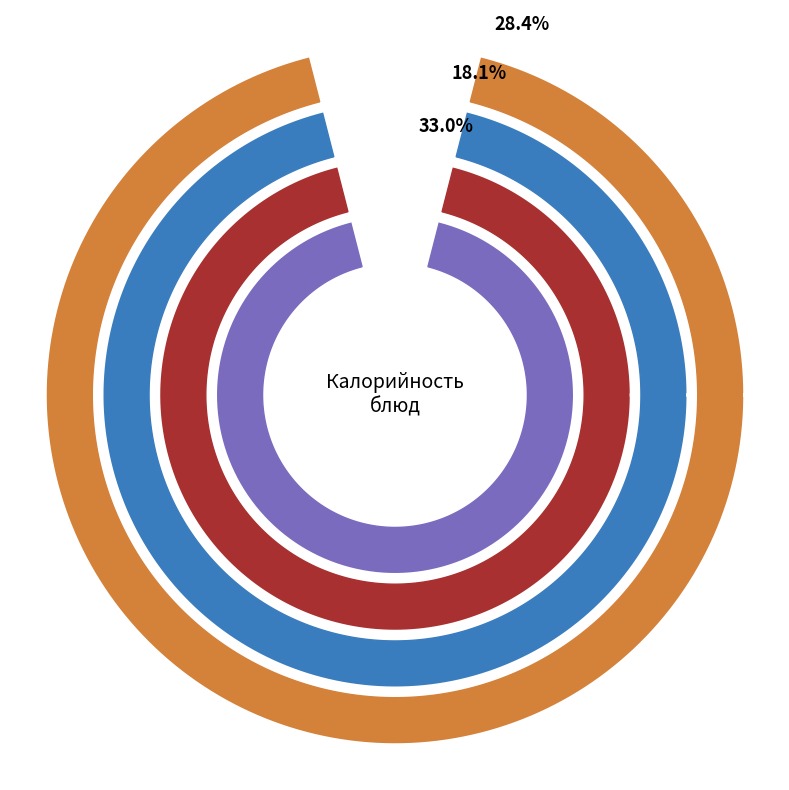

Which slice is the smallest?

закуска